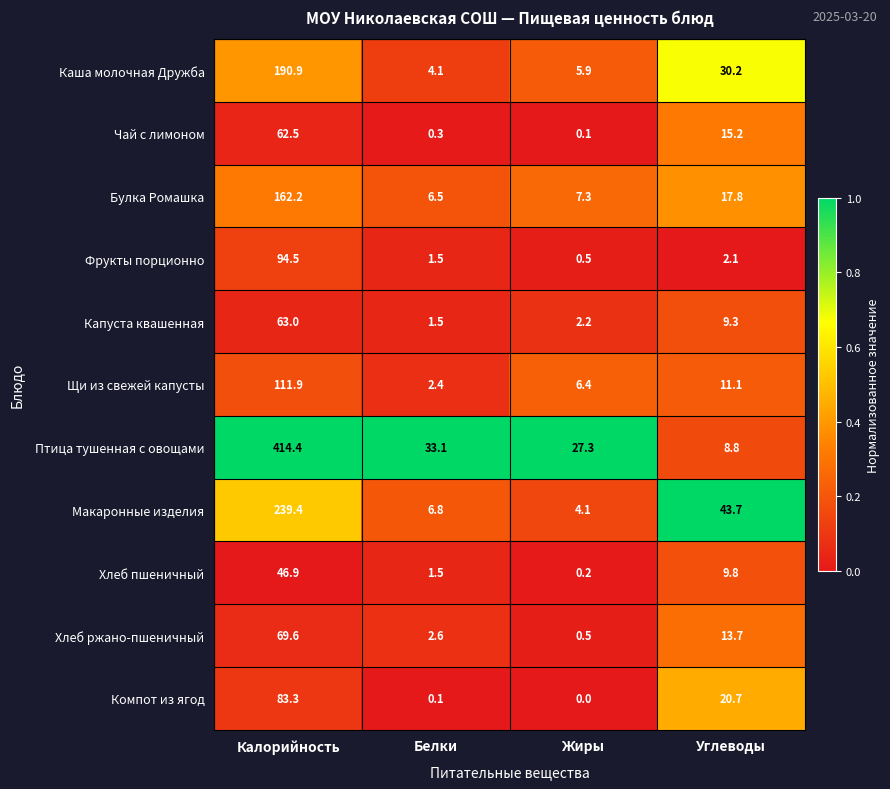

At which category does the chart reach its minimum across all series?

Жиры